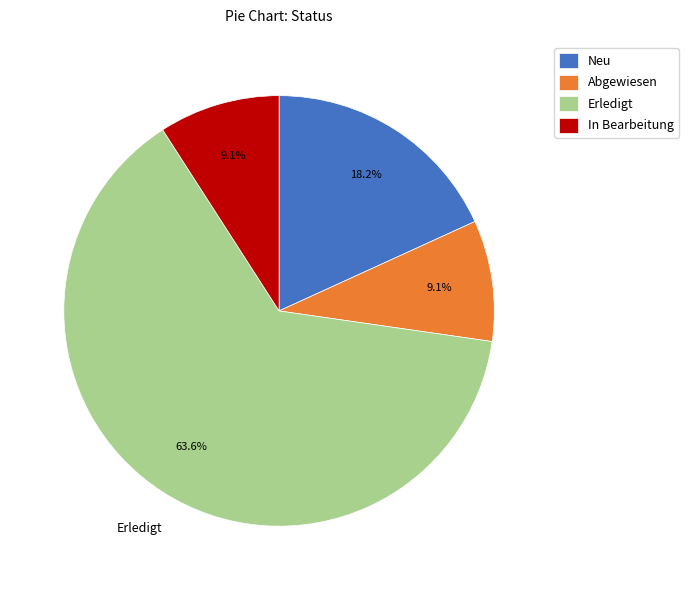

Which slice is the largest?

Erledigt